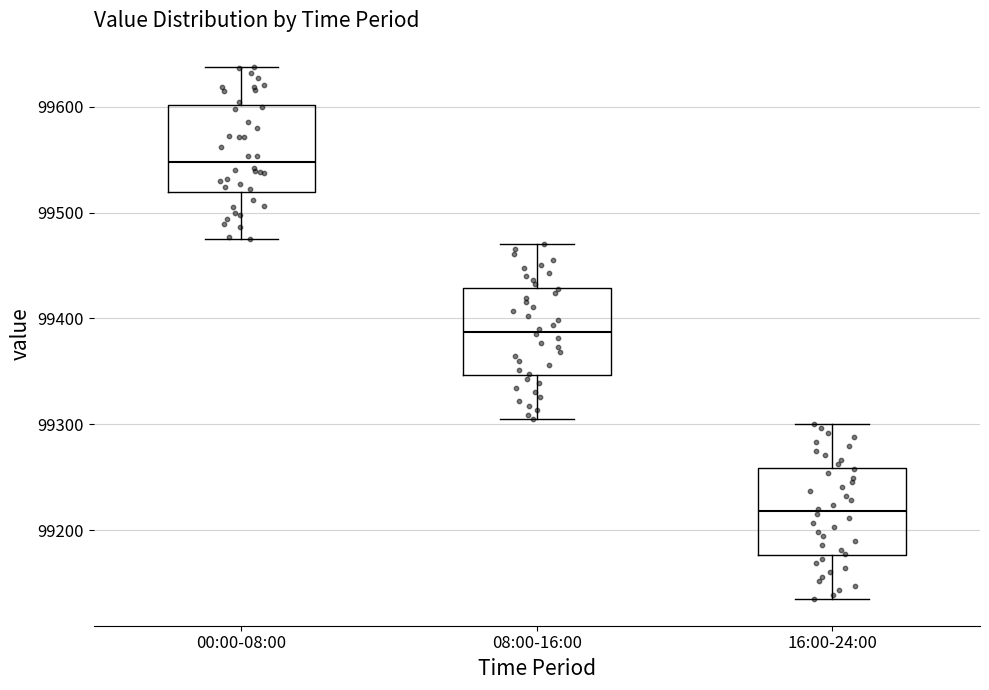

Which box has the lowest median line?

16:00-24:00